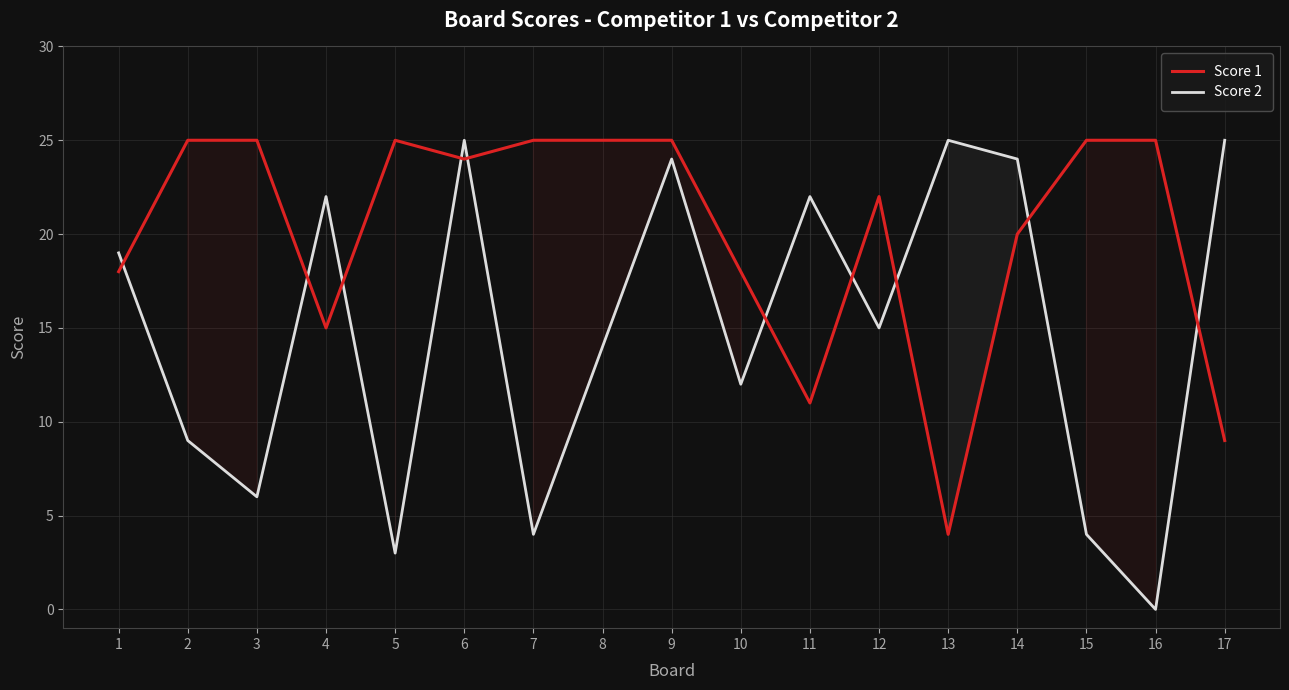

How many times do Score 2 and Score 1 cross each other?

10